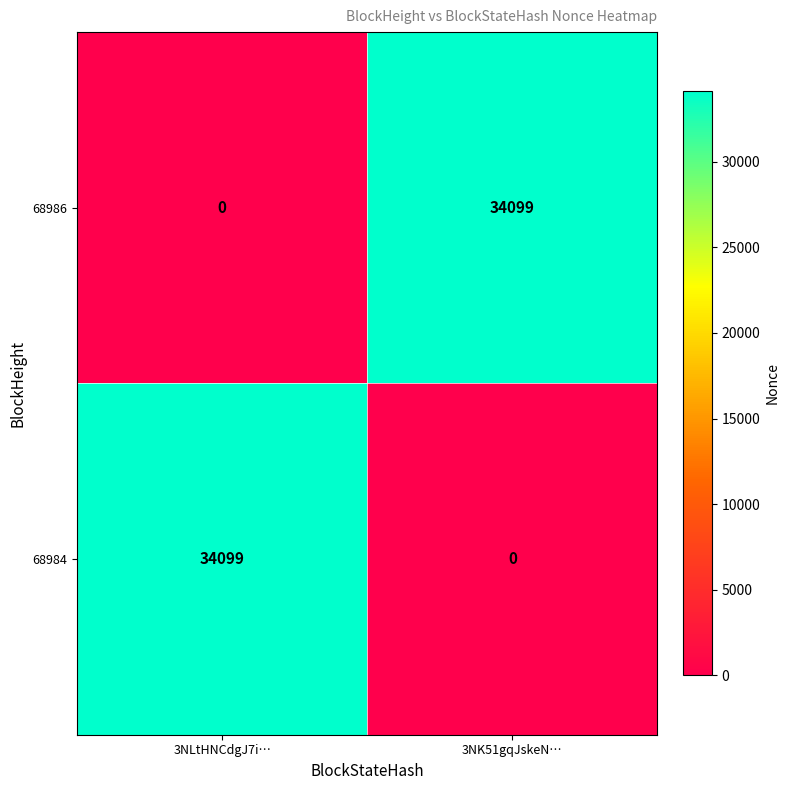

Rank the series at 3NK51gqJskeN… from lowest to highest value.

68984, 68986